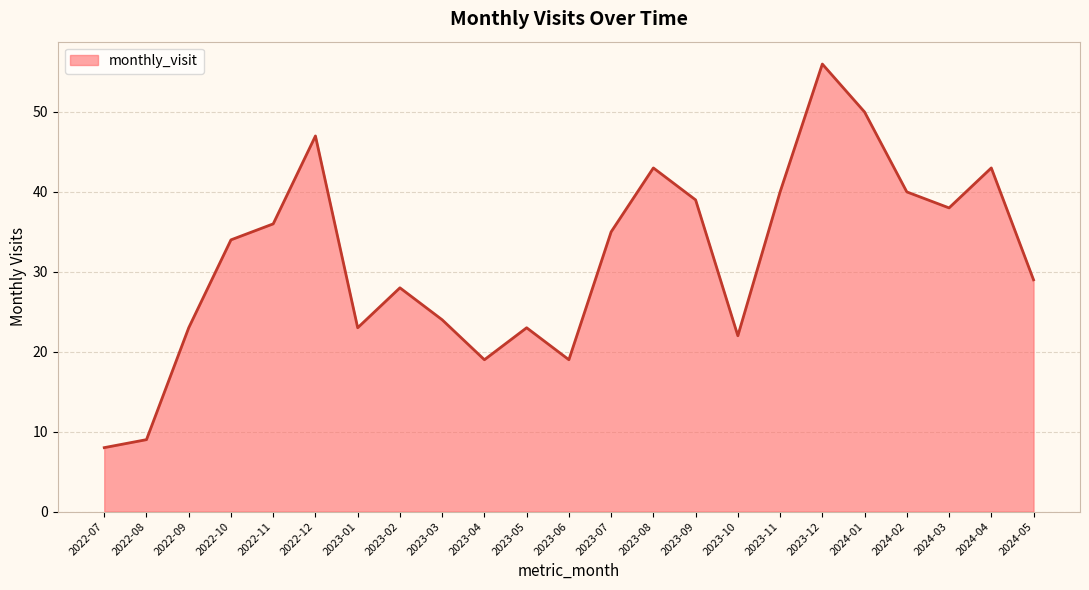

What is the change in value from 2022-07 to 2023-11?

+32